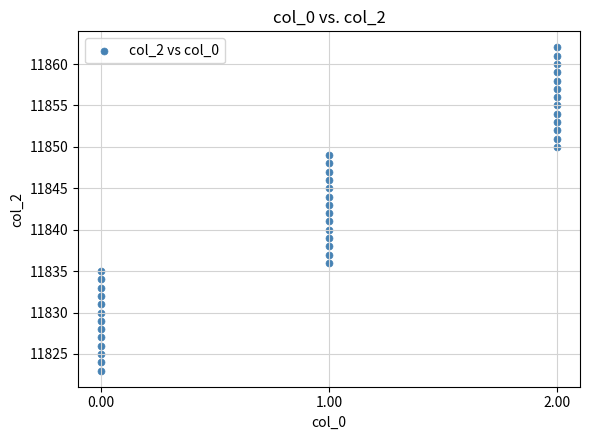

What is the range of Y values (max minus min)?

39